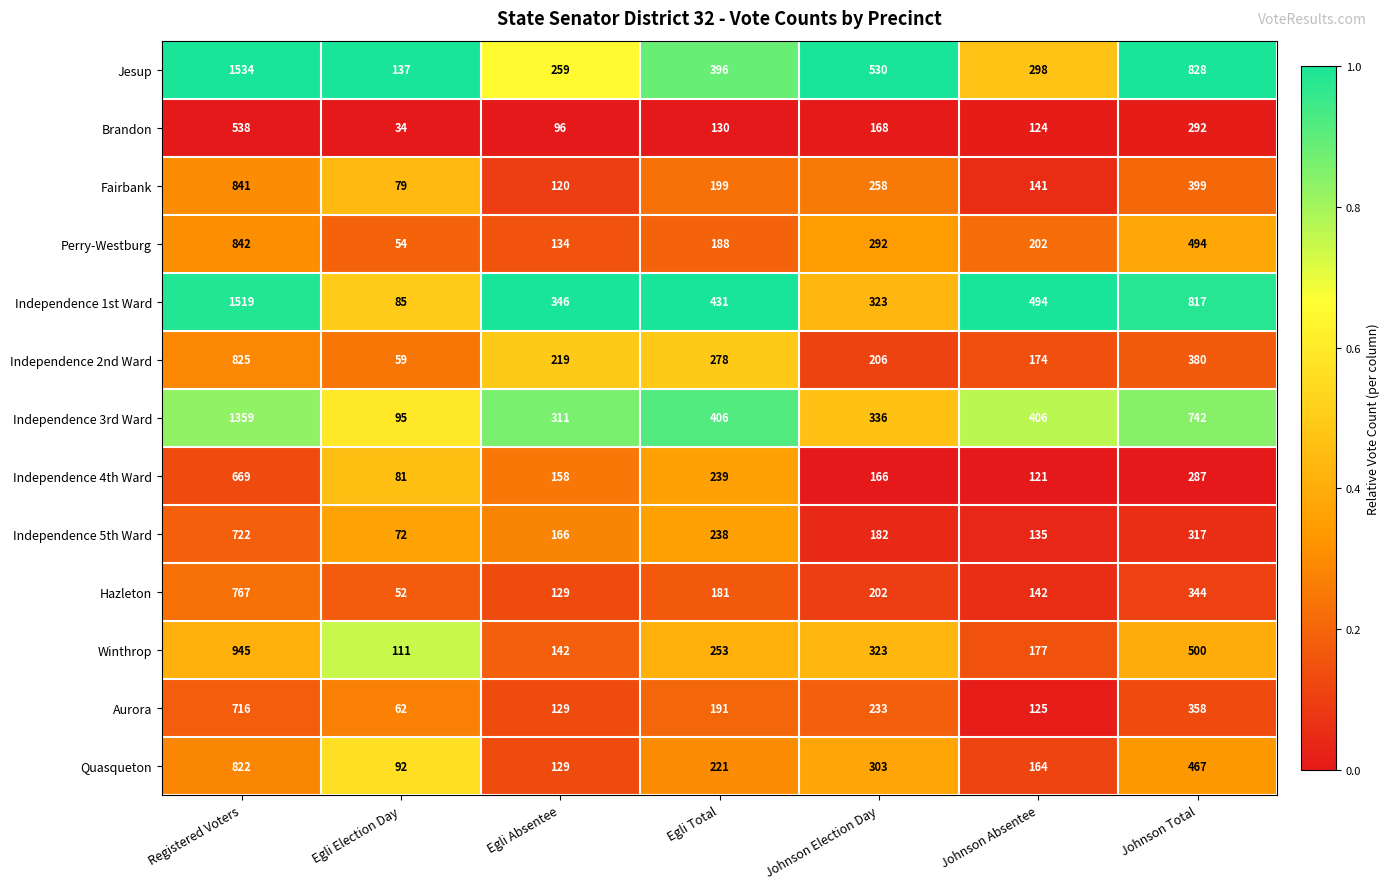

What is the average value of the Fairbank series?

291